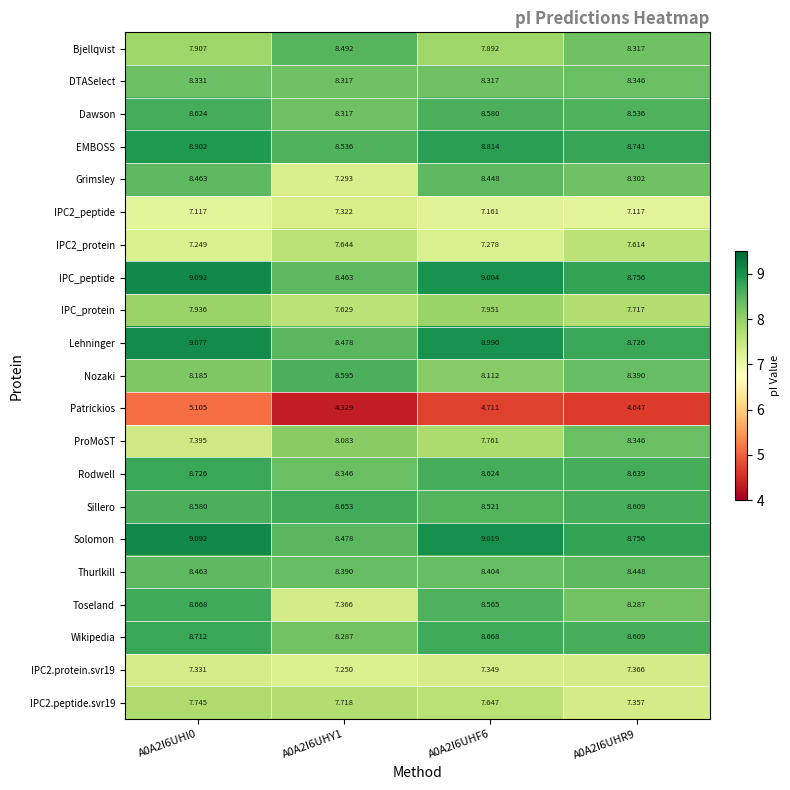

At which category is the sum across all series the highest?

A0A2I6UHI0